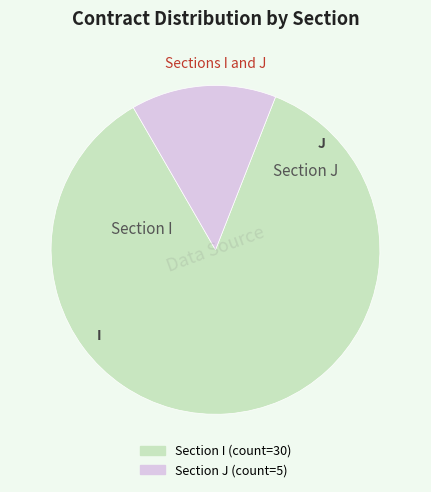

How many slices are in this pie chart?

2